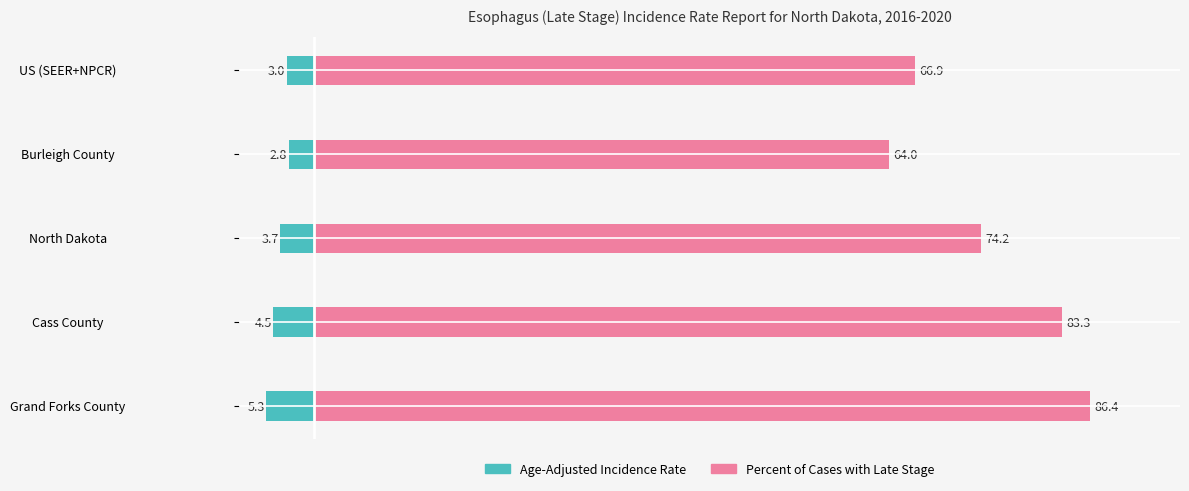

Rank the series at US (SEER+NPCR) from highest to lowest value.

Percent of Cases with Late Stage, Age-Adjusted Incidence Rate